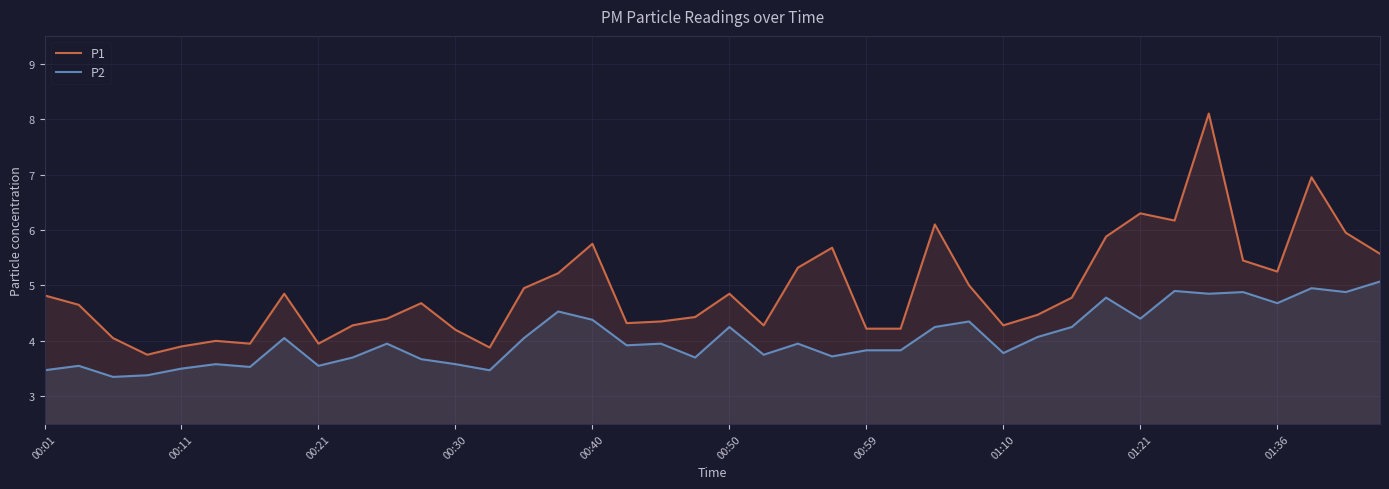

True or false: P1 and P2 cross at least once.

False